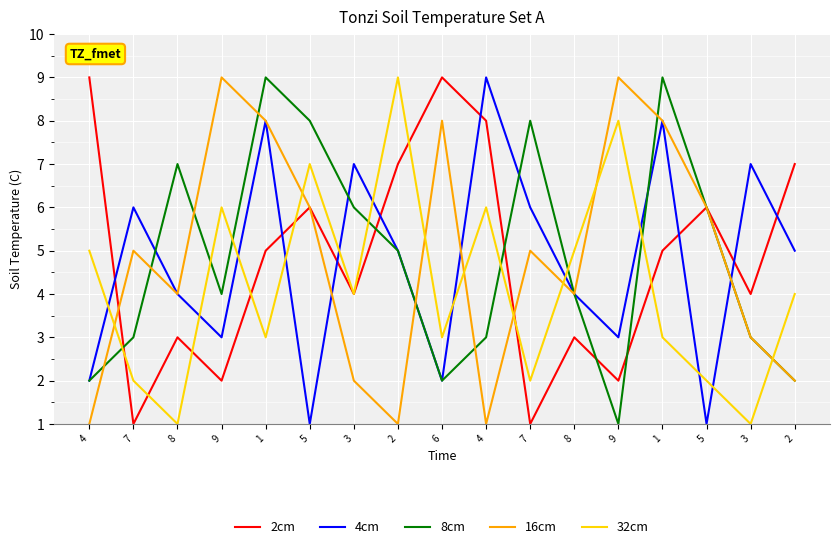

How many values in the 4cm series are below 5?

8